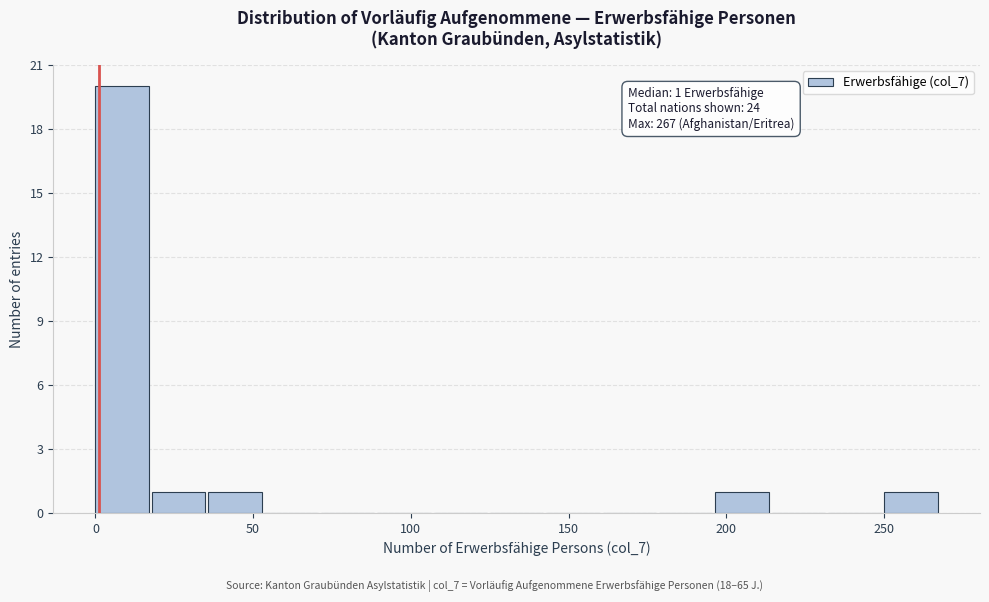

Read against the x-axis, roughly where is the centre of the tallest bar?

10